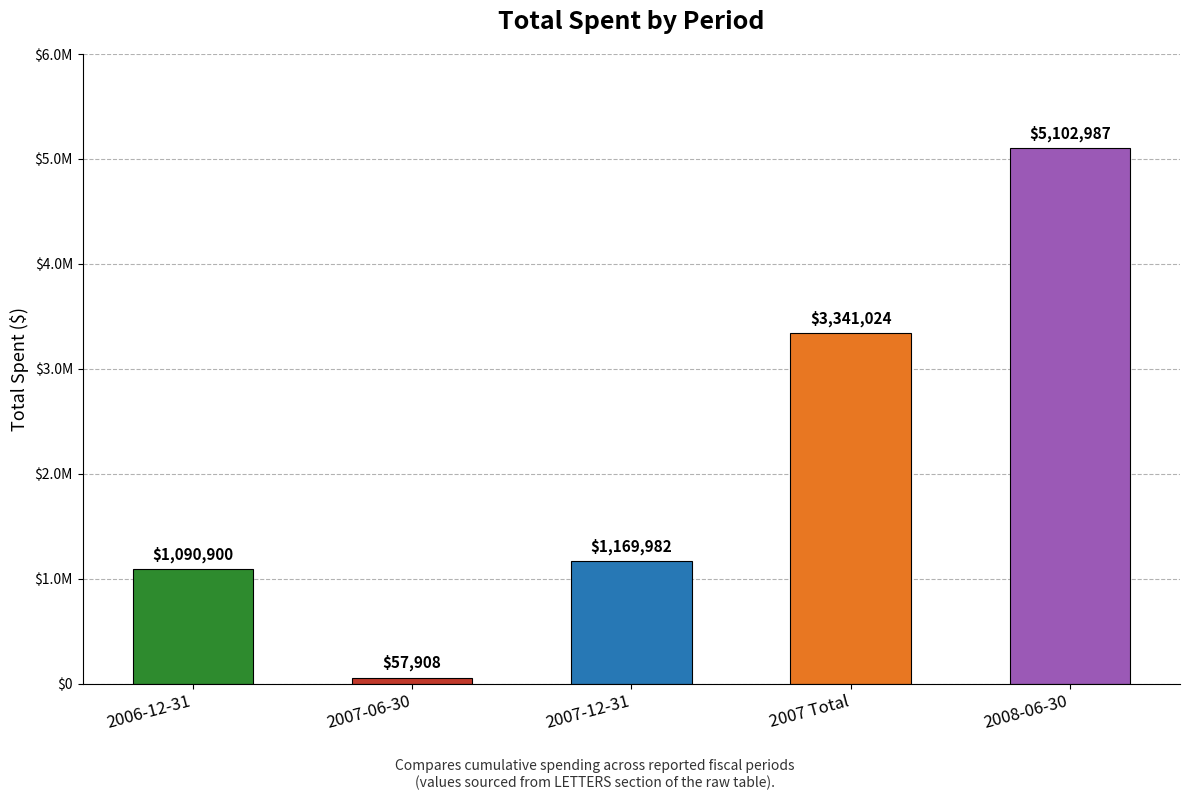

How many bars are there in total?

5